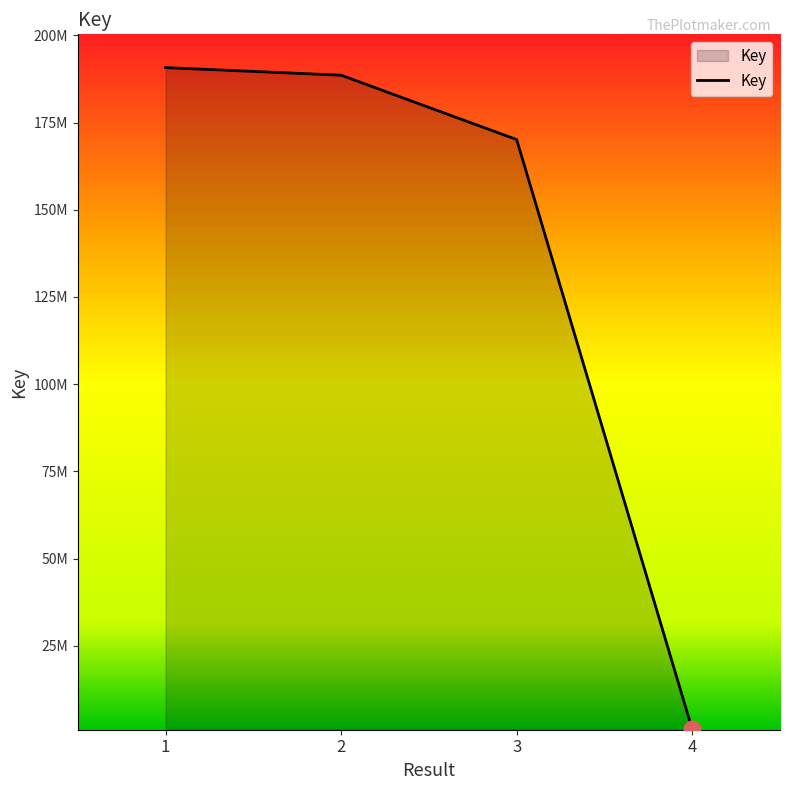

Reading left to right, what are all the values shown in this chart?

1=190746987	2=188569152	3=170119376	4=1063740